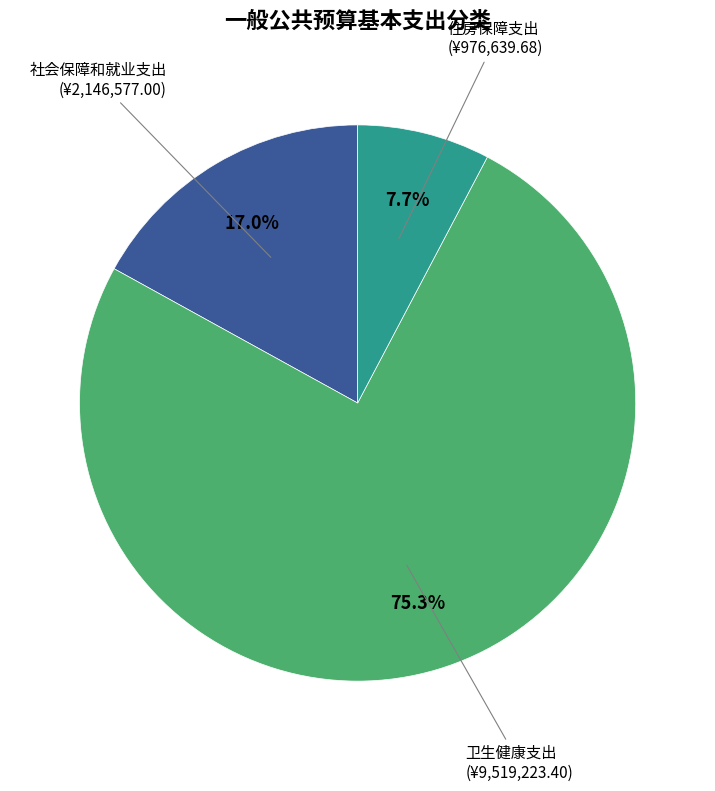

Is there any slice that represents more than half of the pie?

Yes